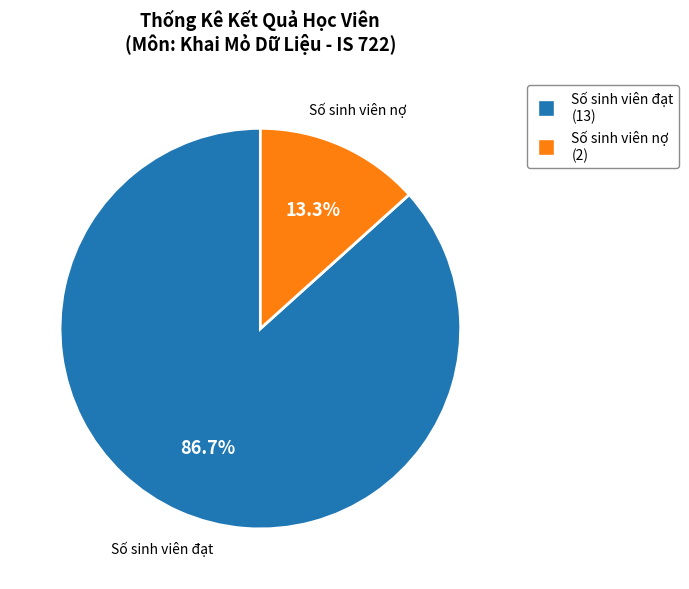

How many slices are in this pie chart?

2